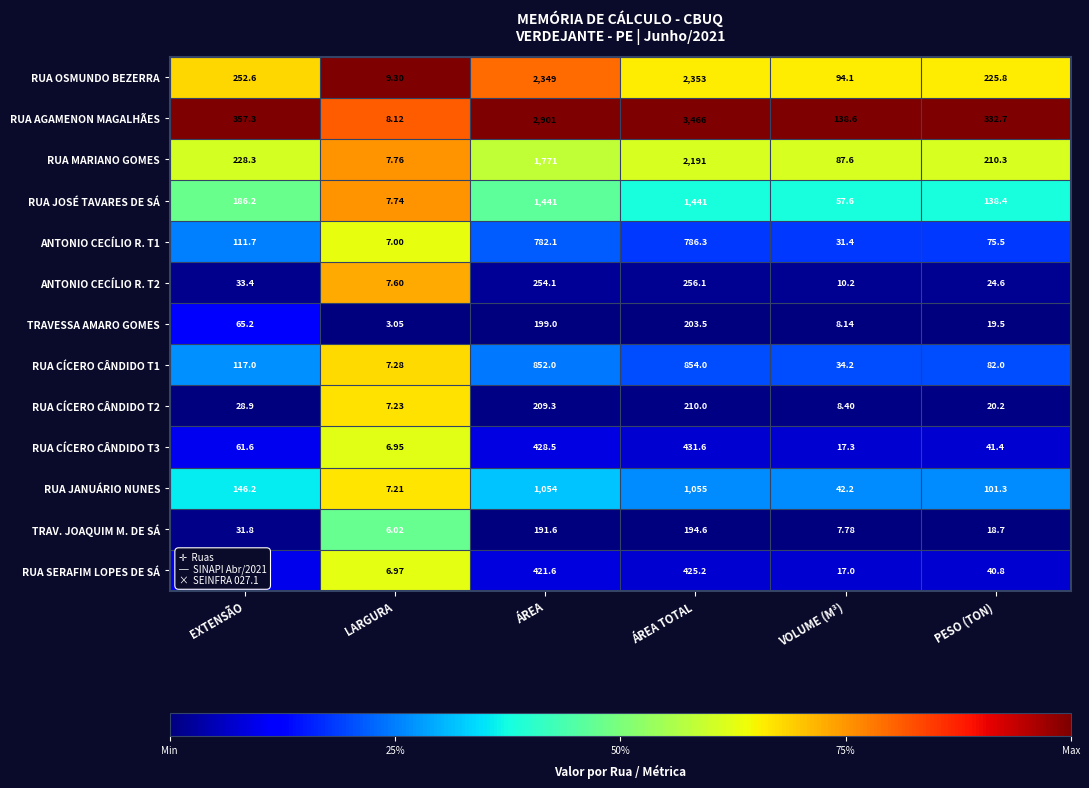

At which label does RUA JANUÁRIO NUNES reach its peak?

ÁREA TOTAL